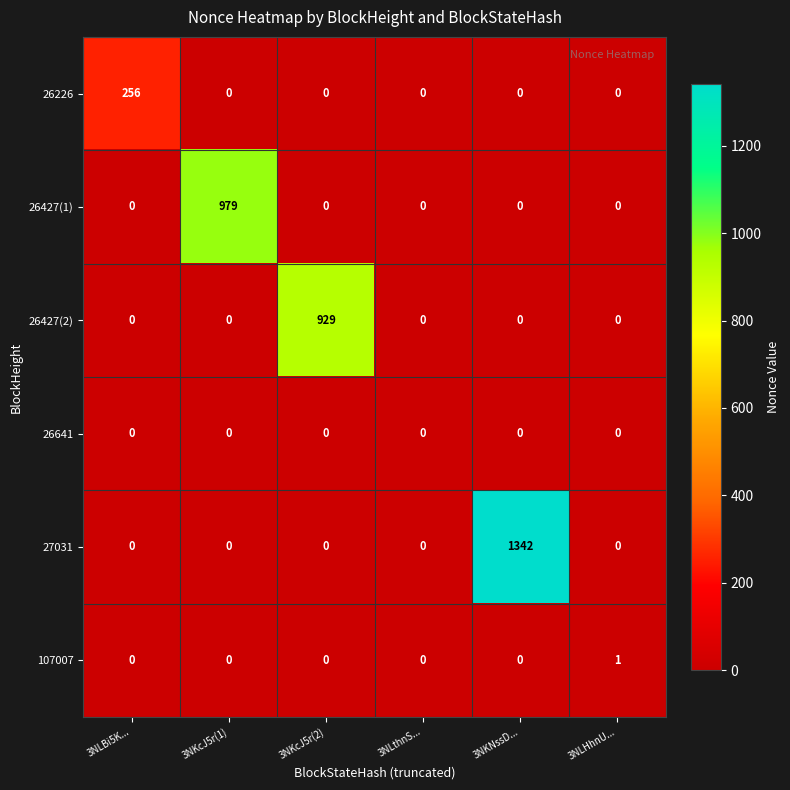

Which series has the largest total across all categories?

27031